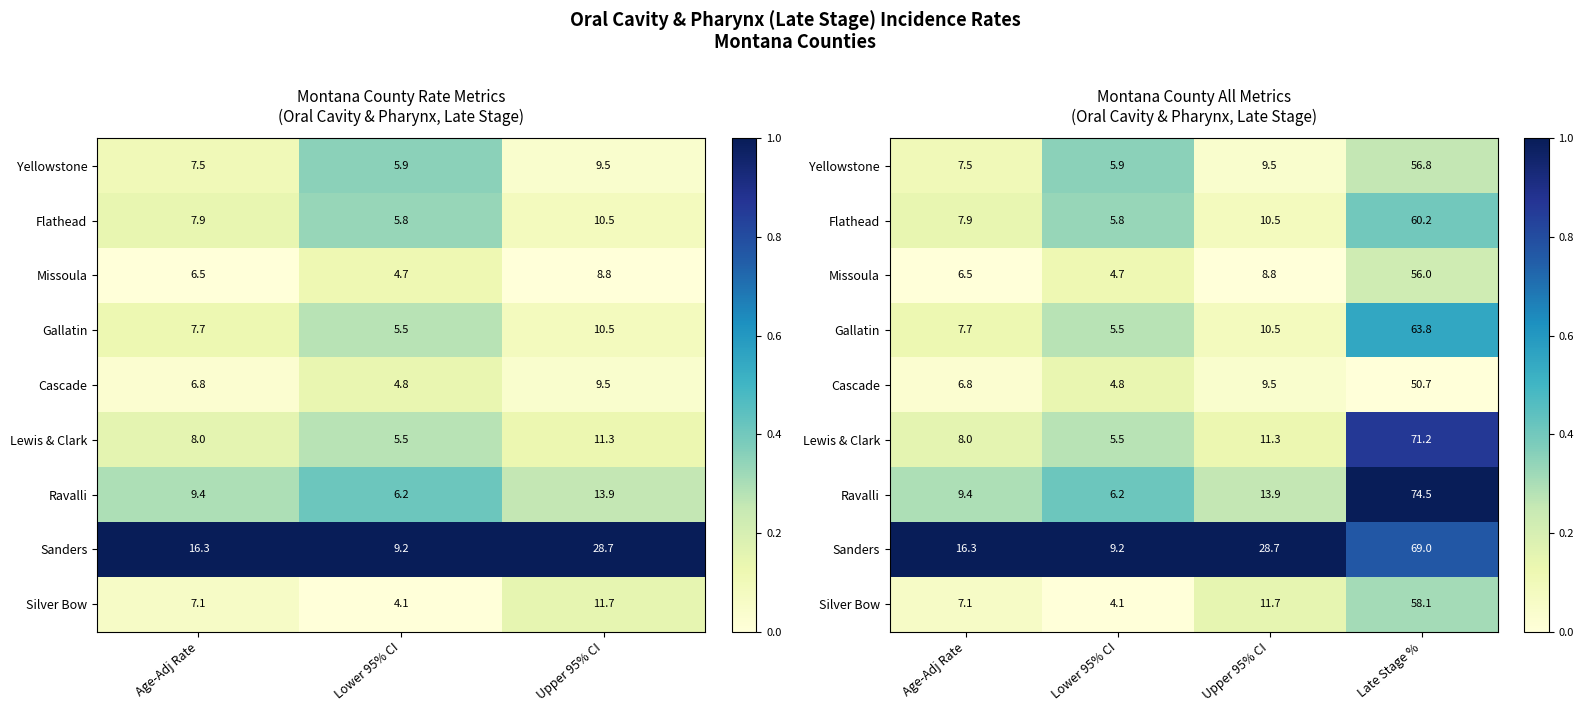

Which series has the largest range (max minus min)?

Ravalli